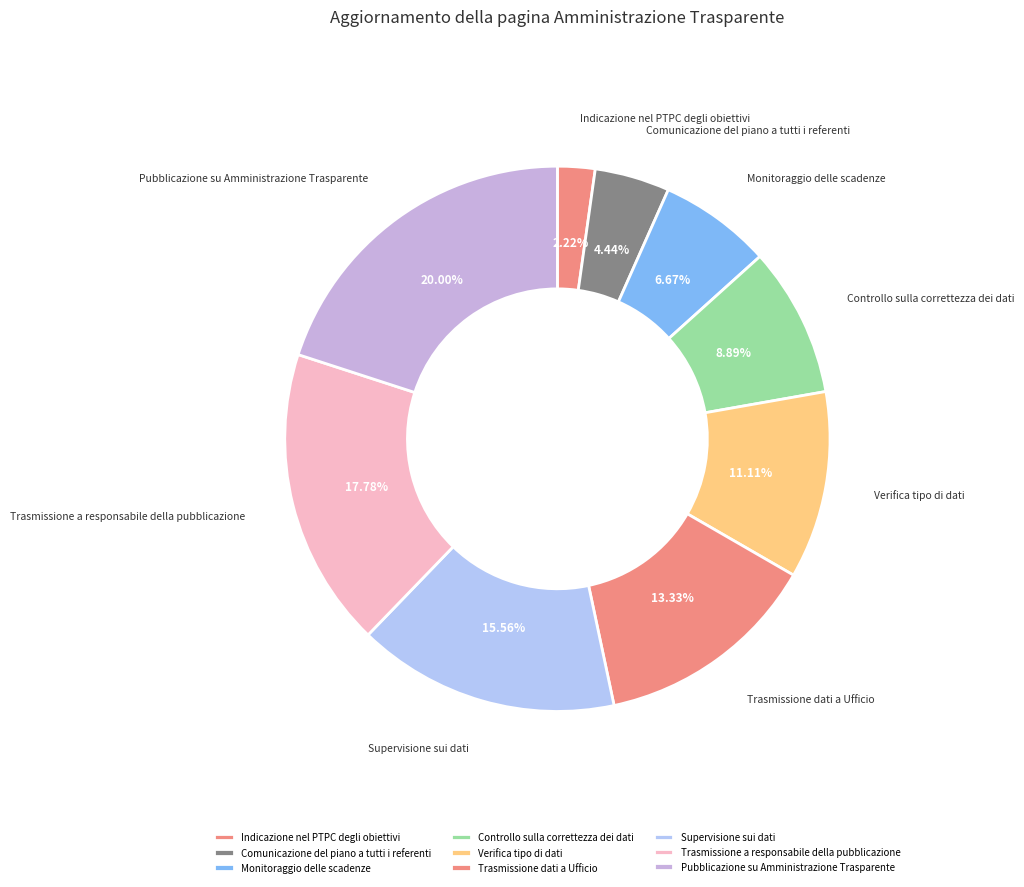

How much of the chart is everything except Indicazione nel PTPC degli obiettivi?

97.8%